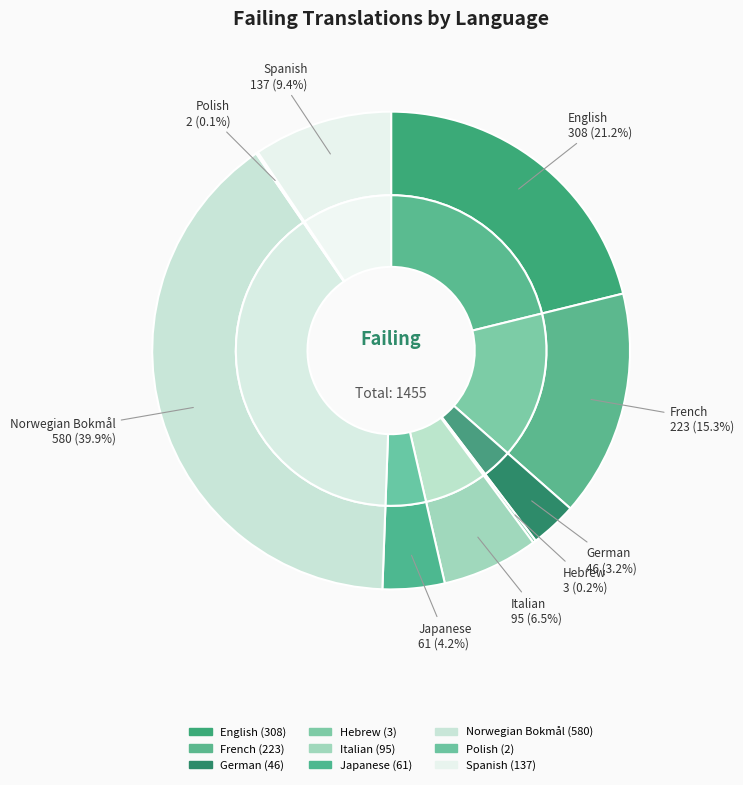

Which category has the biggest portion of the pie?

Norwegian Bokmål